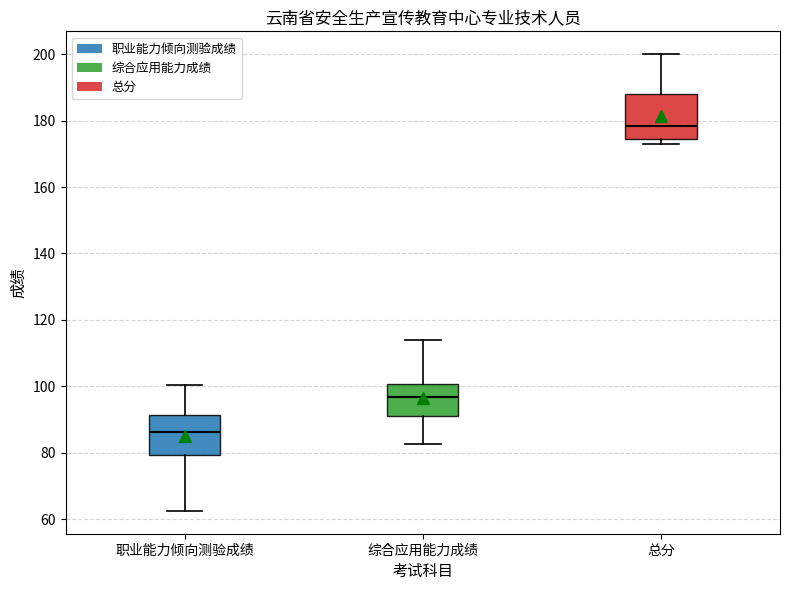

Reading left to right, transcribe this box plot: for each box, give where its median line is, the range the box spans, and where its two whiskers end, as read against the y-axis. The values are not printed on the chart, so give them approximately, as read against the axis.

职业能力倾向测验成绩: median 86, box 80 to 92, whiskers 62 to 100
综合应用能力成绩: median 96, box 92 to 100, whiskers 82 to 114
总分: median 178, box 174 to 188, whiskers 174 (just below the box's lower edge) to 200